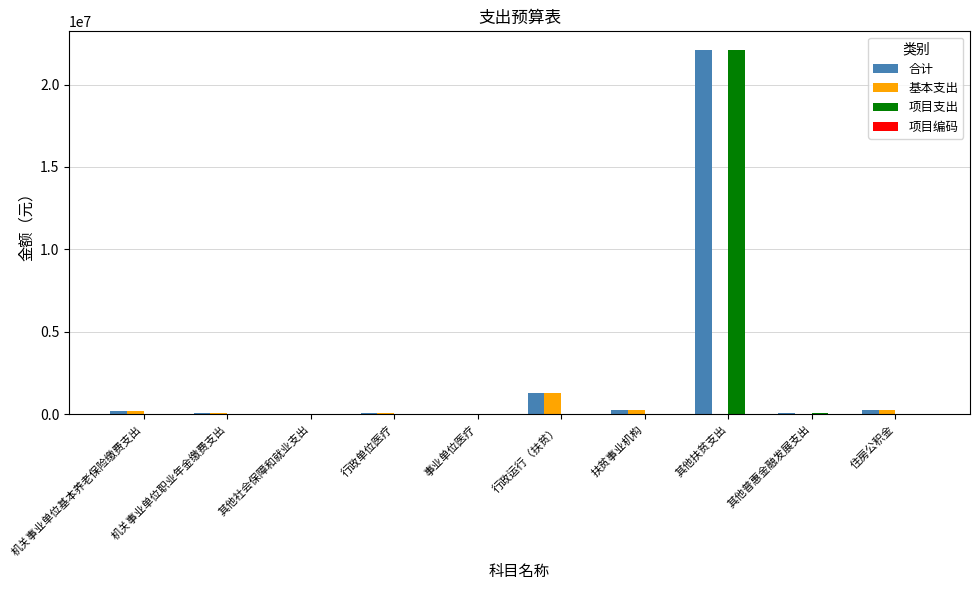

How many groups of bars are there?

10